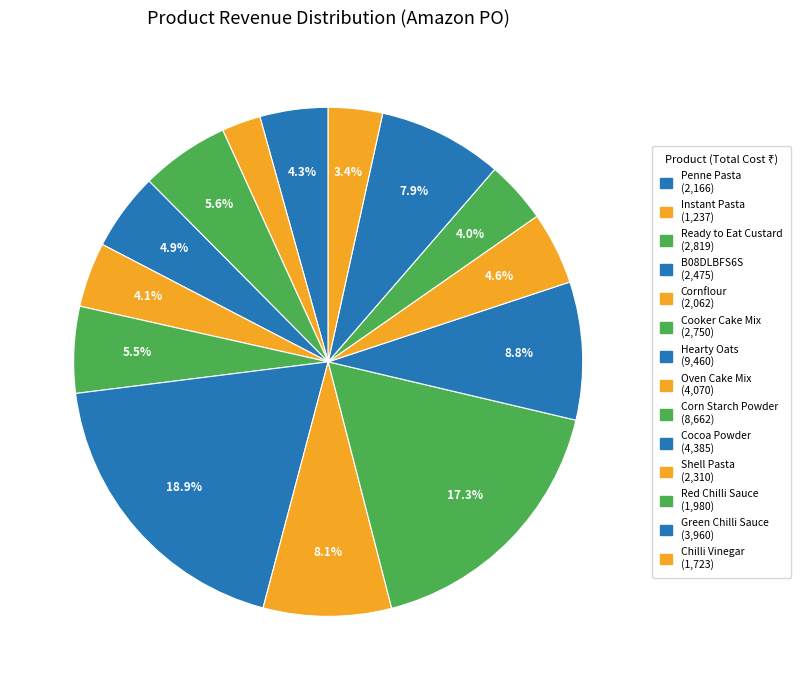

What is the largest slice in the pie chart?

Eco Valley Hearty Oats